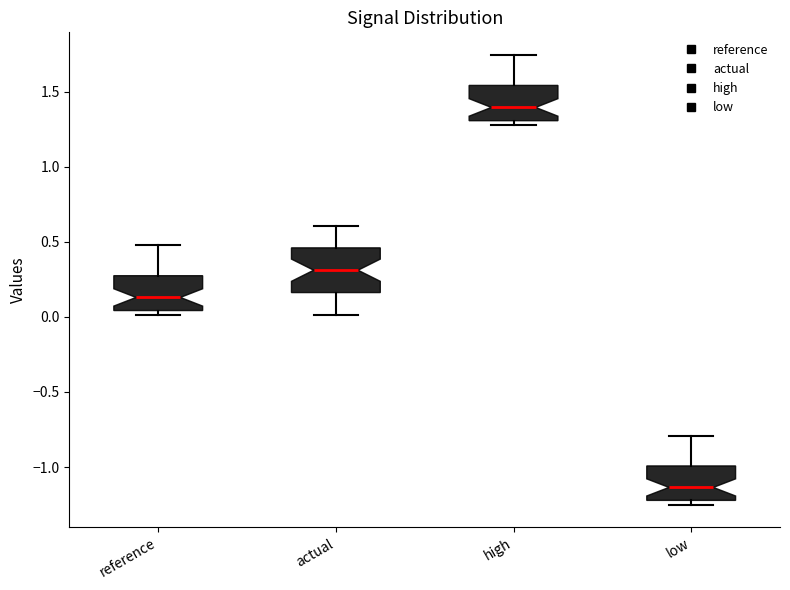

Which box is the tallest, from its lower edge to its upper edge?

actual